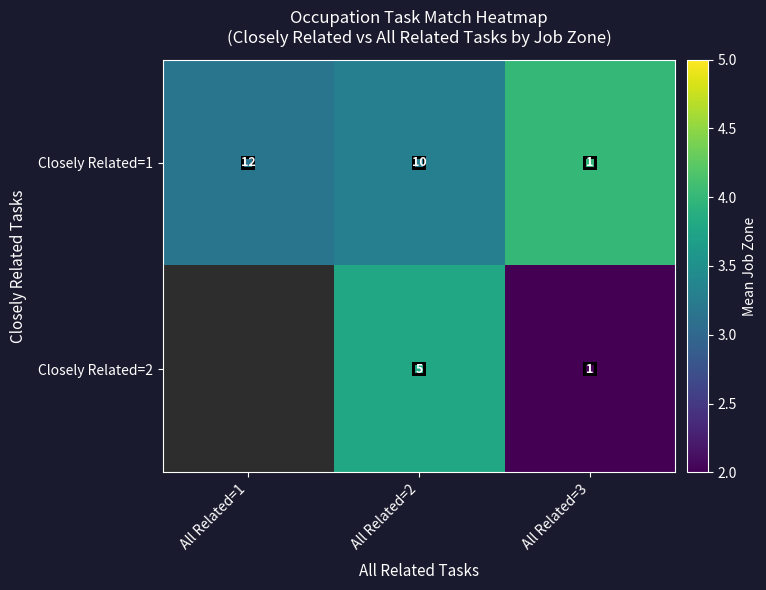

Which series changed the most between All Related=2 and All Related=3?

Closely Related=1